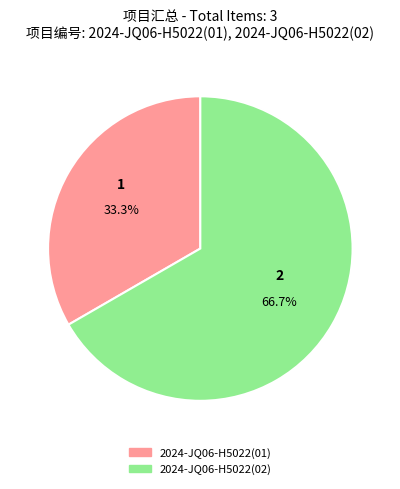

What portion of the pie excludes 2024-JQ06-H5022(01)?

66.7%